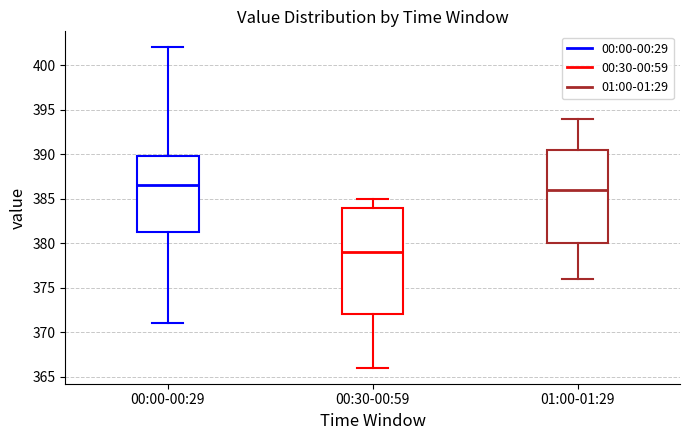

Where does the upper whisker of the box for 00:30-00:59 end on the y-axis? The values are not printed on the chart, so give them approximately, as read against the axis.

385.0